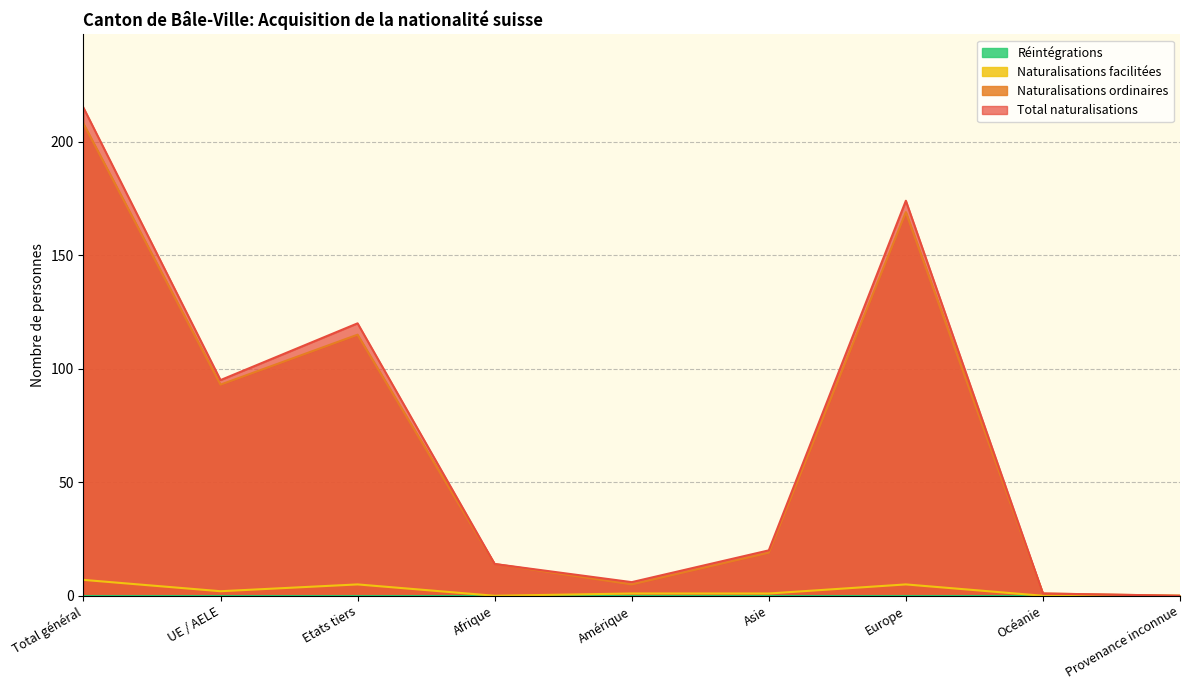

At which label does Total naturalisations reach its peak?

Total général